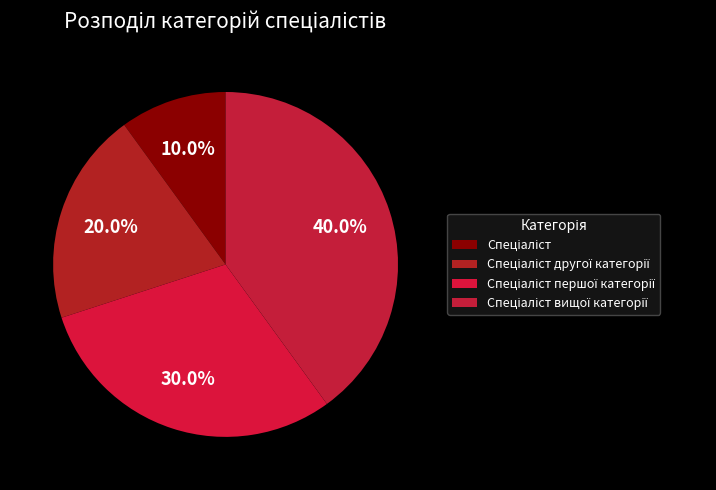

How many segments does this pie chart have?

4